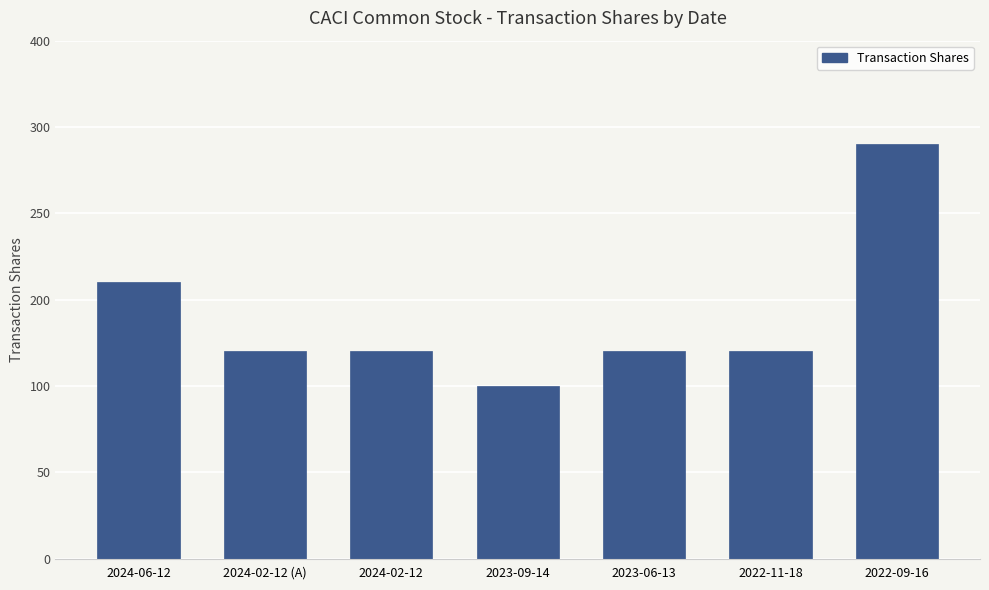

Are the bars grouped side by side (vs. stacked)?

No